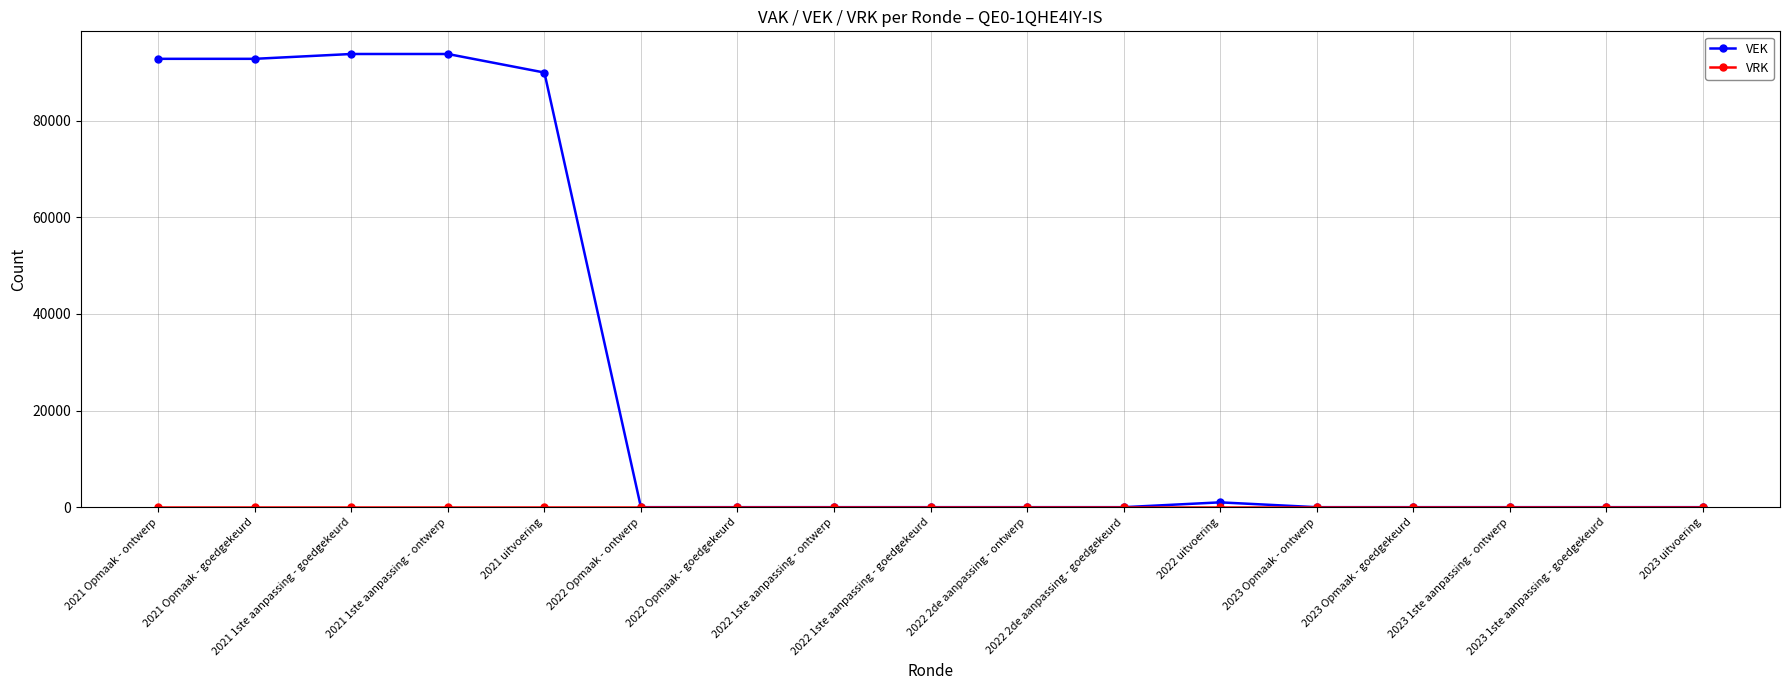

What is the label of the 13th point from the left?

2023 Opmaak - ontwerp